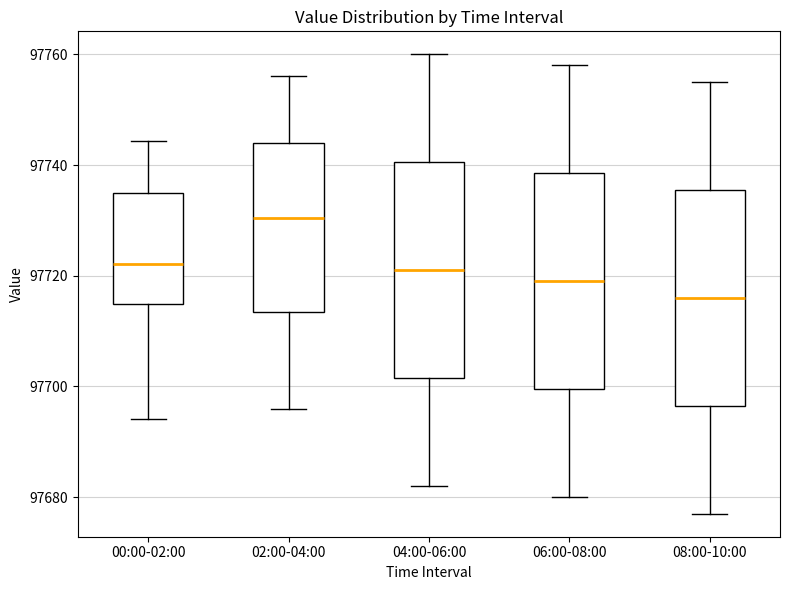

Reading left to right, read every box against the y-axis: the position of its median line, the range the box covers, and the ends of its whiskers. The values are not printed on the chart, so give them approximately, as read against the axis.

00:00-02:00: median 97722, box 97714 to 97734, whiskers 97694 to 97744
02:00-04:00: median 97730, box 97714 to 97744, whiskers 97696 to 97756
04:00-06:00: median 97722, box 97702 to 97740, whiskers 97682 to 97760
06:00-08:00: median 97720, box 97700 to 97738, whiskers 97680 to 97758
08:00-10:00: median 97716, box 97696 to 97736, whiskers 97678 to 97756